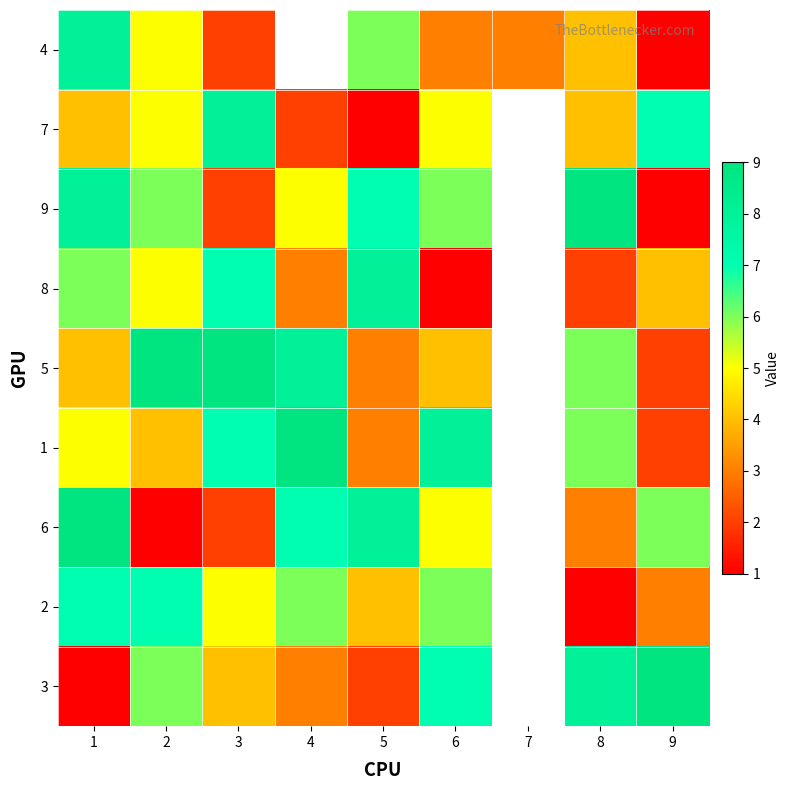

Count the 5 values in the range 4 to 9.

6